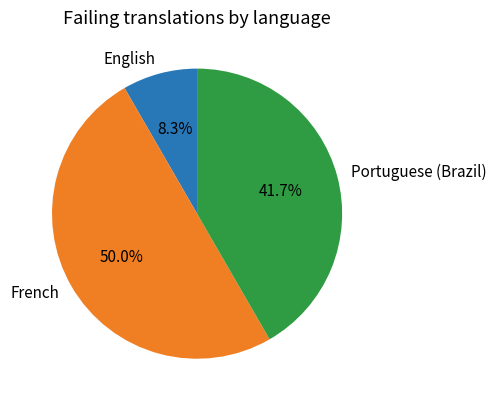

Which slice is the largest?

French